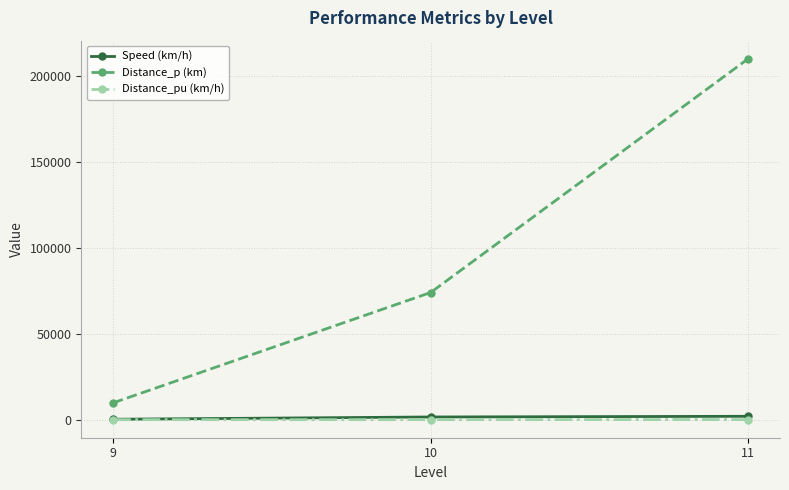

What is the value of the Distance_p (km) point at the 2nd from the left?

74000.0